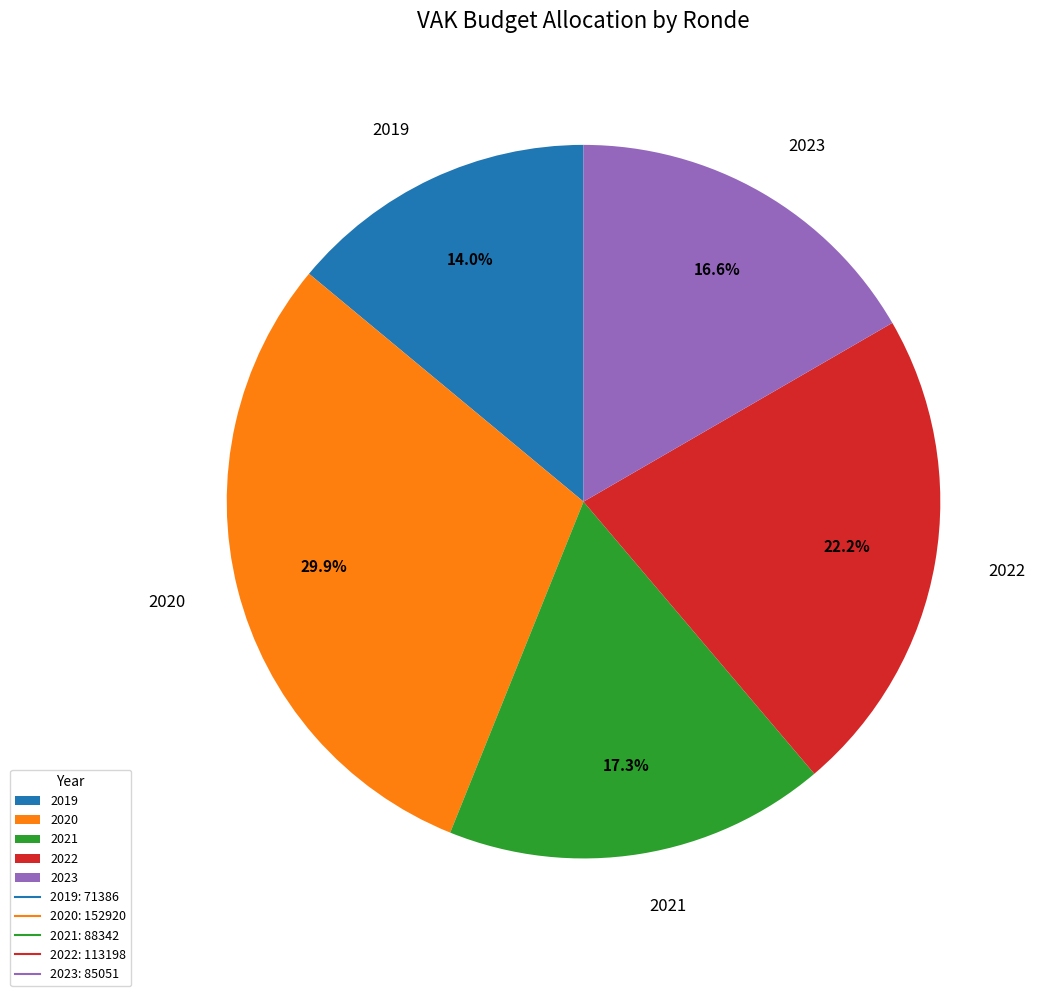

Rank the categories by value from highest to lowest.

2020, 2022, 2021, 2023, 2019